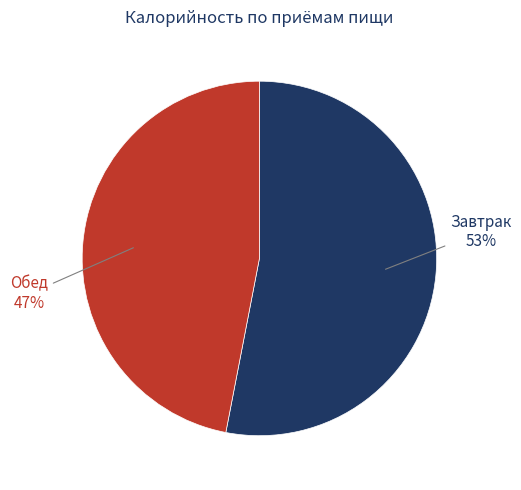

The Завтрак slice represents 41% of the pie. True or false?

False